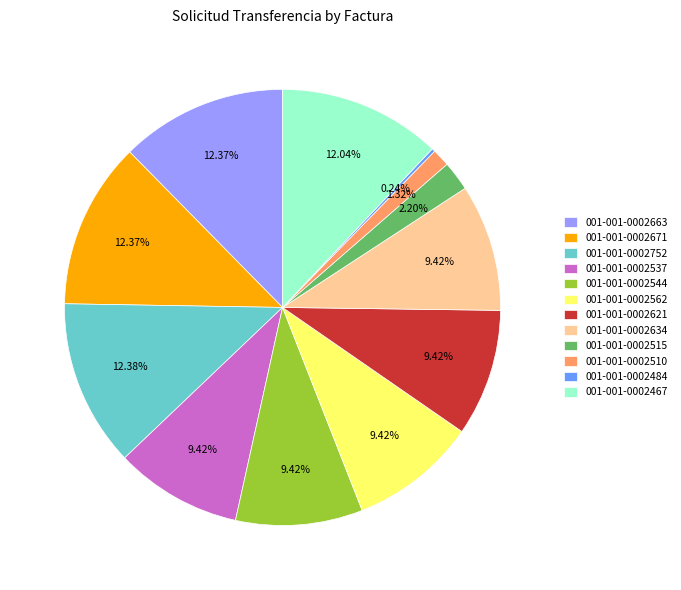

Between 001-001-0002515 and 001-001-0002562, which is larger?

001-001-0002562